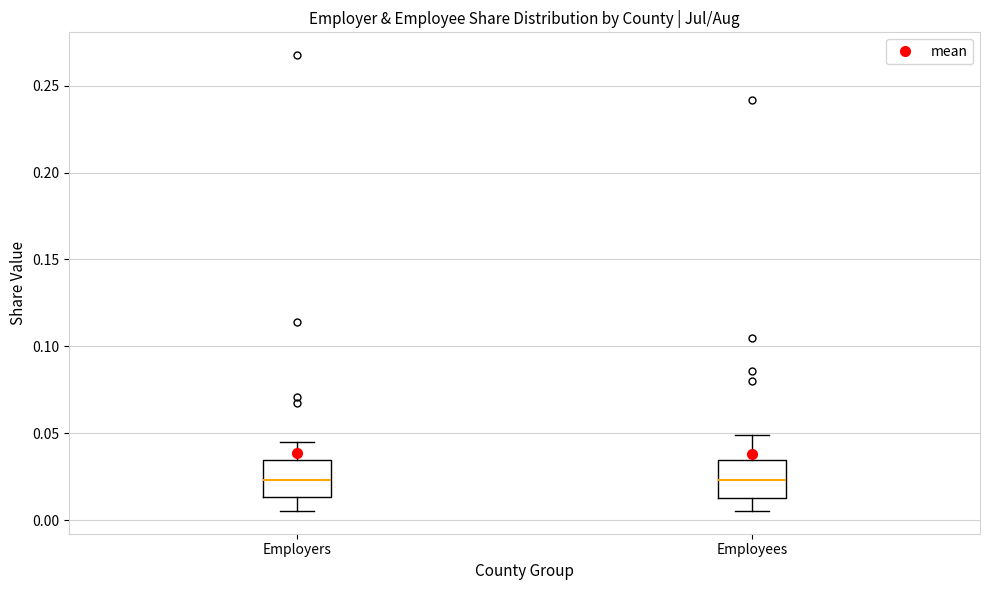

Reading left to right, read every box against the y-axis: the position of its median line, the range the box covers, and the ends of its whiskers. The values are not printed on the chart, so give them approximately, as read against the axis.

Employers: median 0.025, box 0.015 to 0.035, whiskers 0.005 to 0.045
Employees: median 0.025, box 0.015 to 0.035, whiskers 0.005 to 0.050